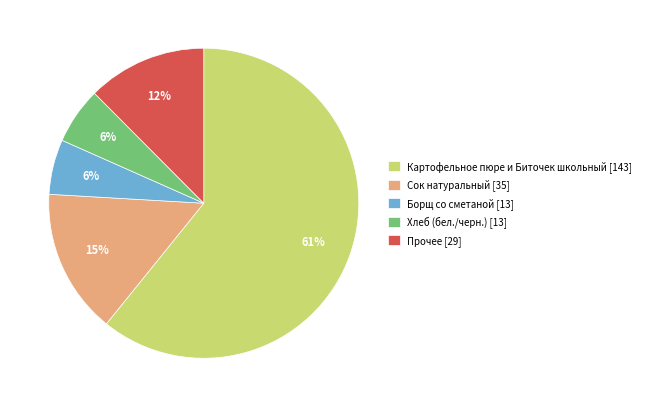

To the nearest percent, what is the difference between the largest and smallest slice percentages?

55%